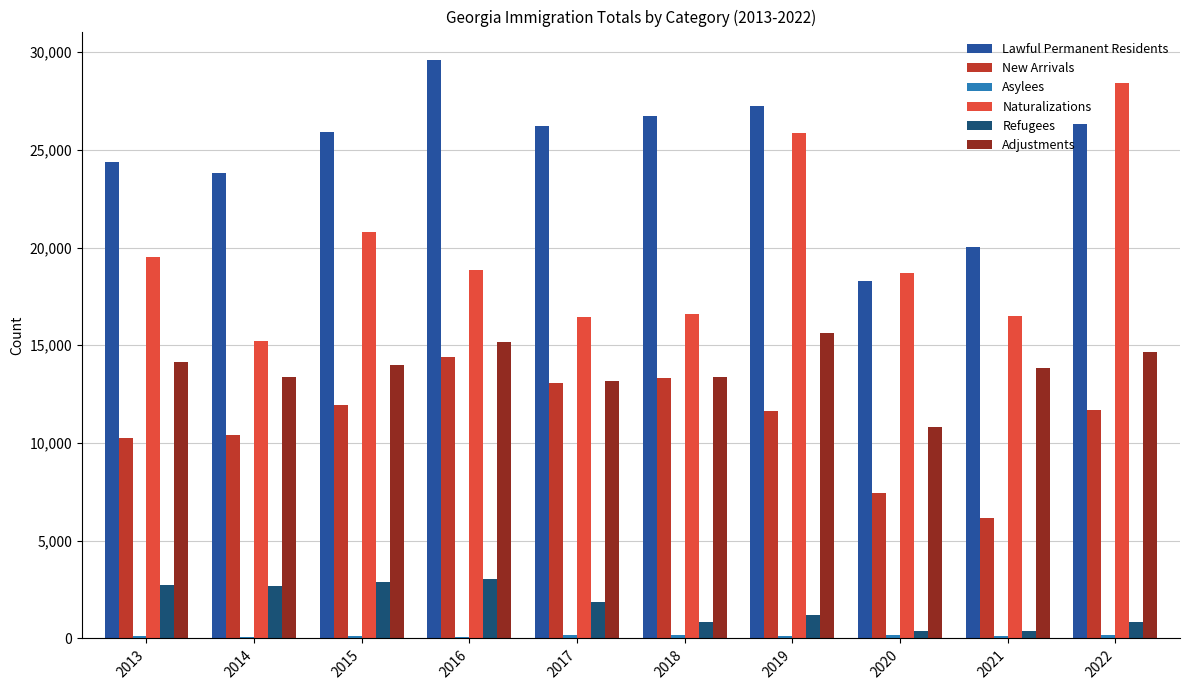

Is the value of Naturalizations at 2013 greater than the value of Refugees at 2015?

Yes